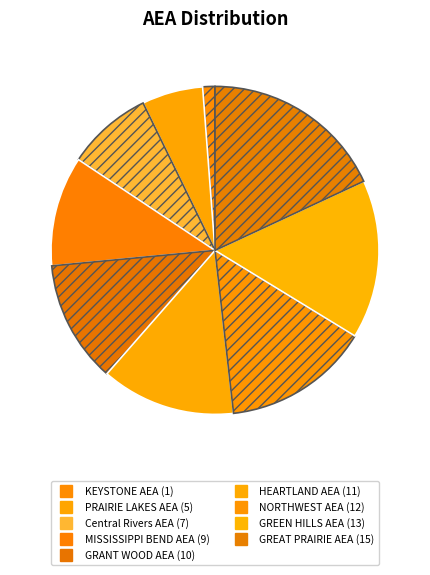

How many segments does this pie chart have?

9